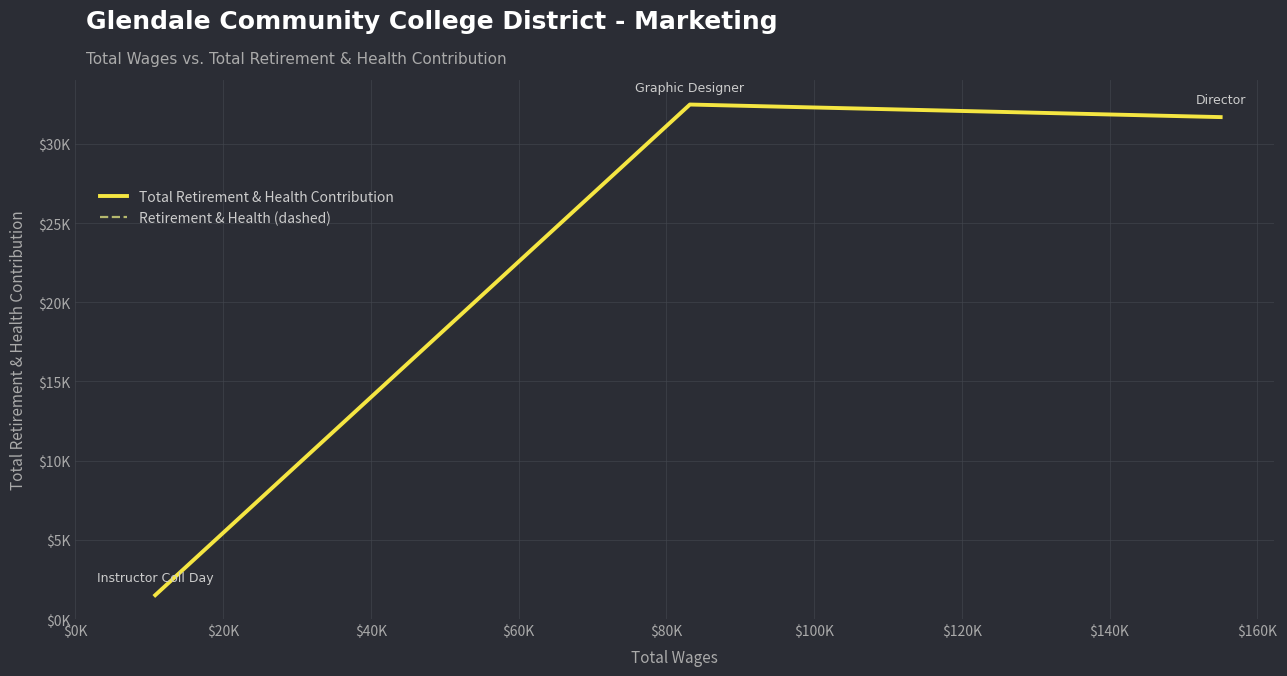

Rank the series by their maximum value, from highest to lowest.

Total Retirement & Health Contribution, Retirement & Health (dashed)